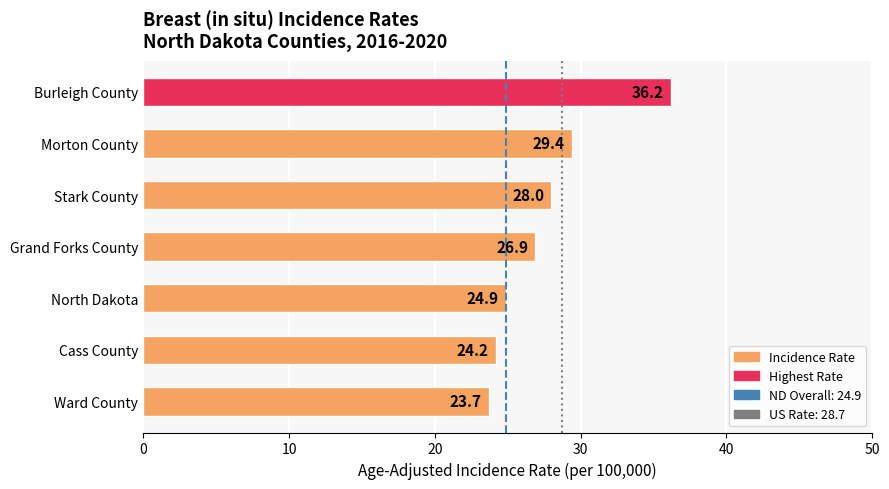

What is the value of the 2nd bar from the top?

29.4